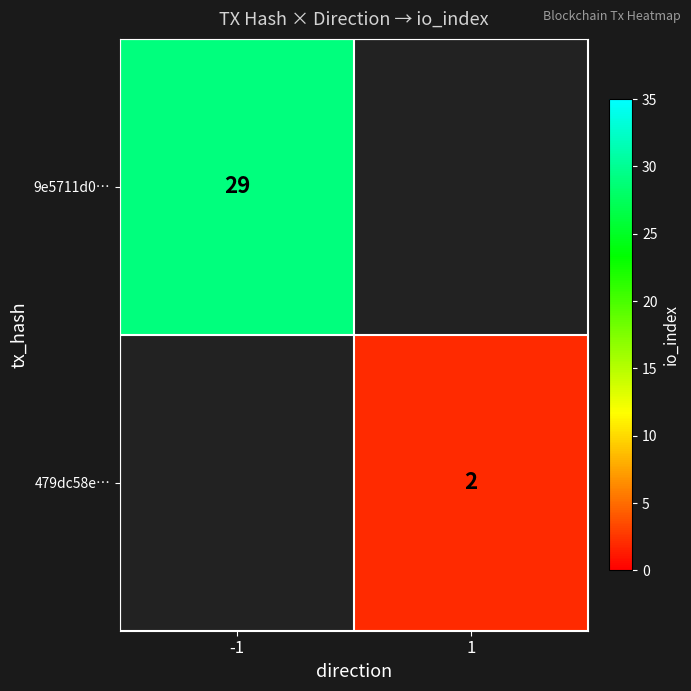

Is it true that 479dc58e… equals 2.6 at 1?

False